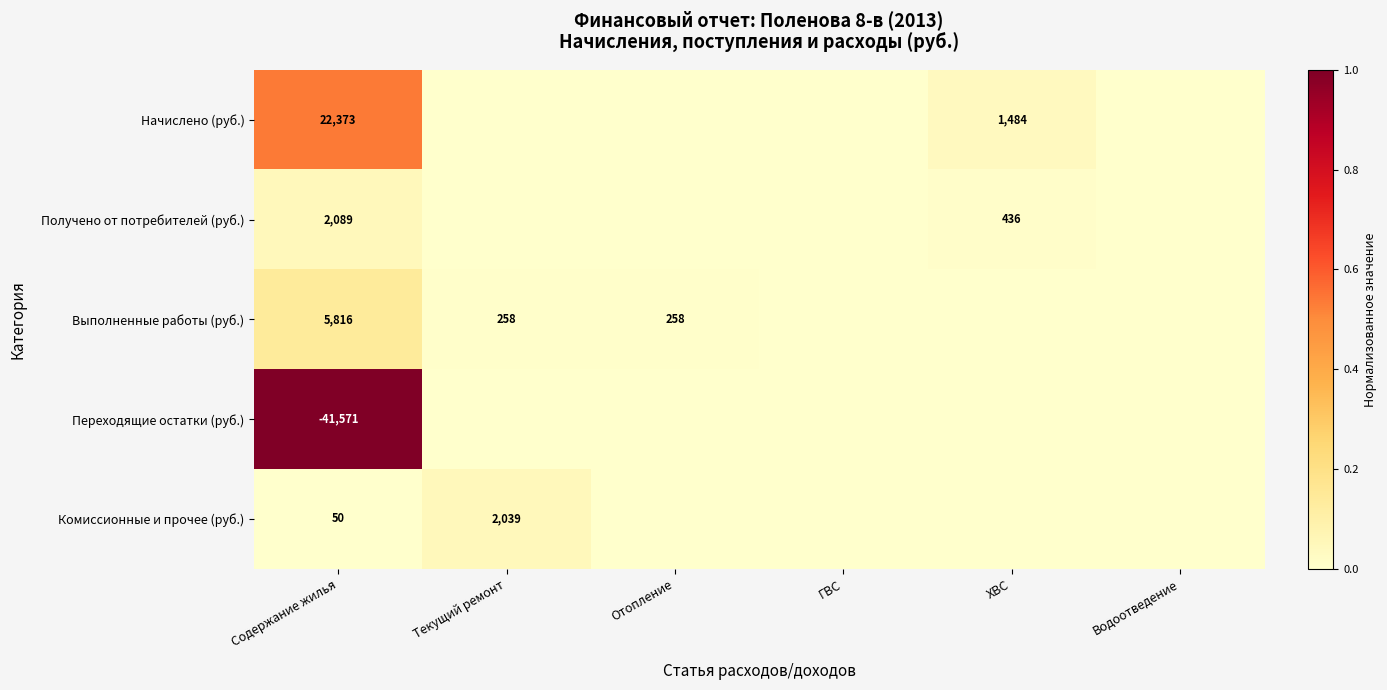

At how many categories does at least one series exceed 0?

4